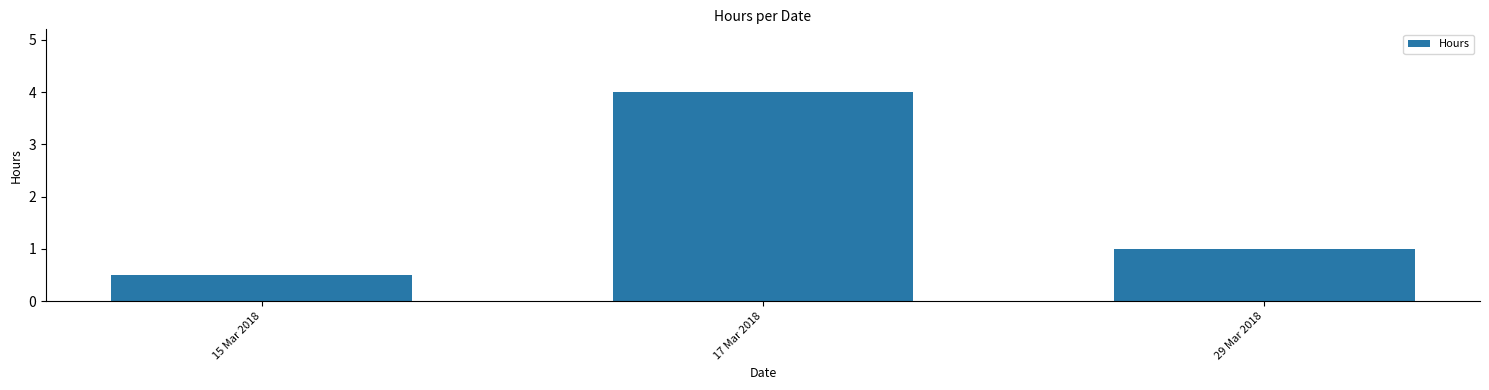

True or false: the data shows 0.7 at 15 Mar 2018.

False